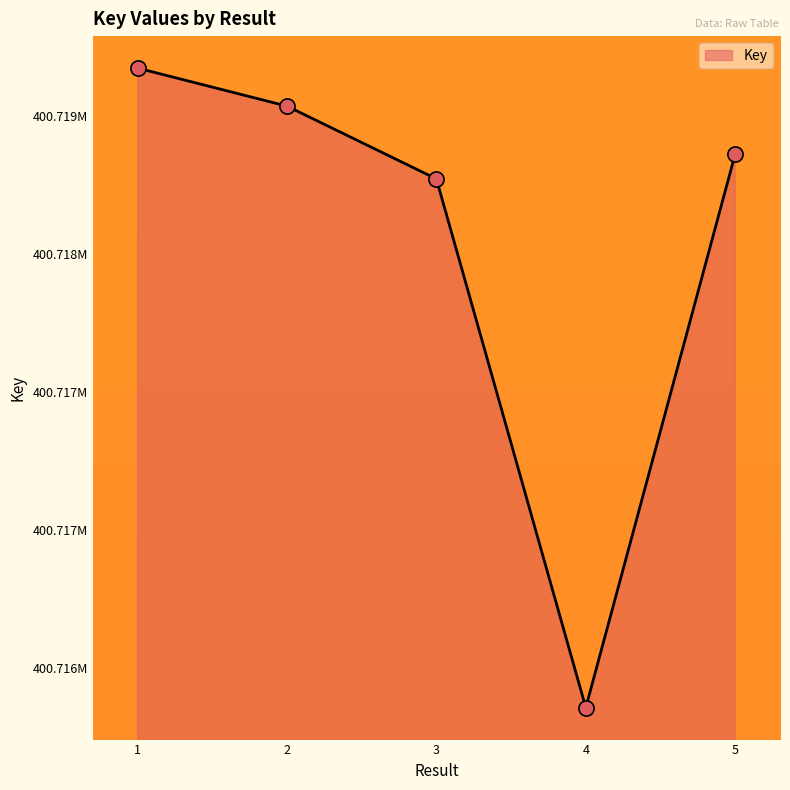

Is this an area chart (filled region under the line)?

Yes